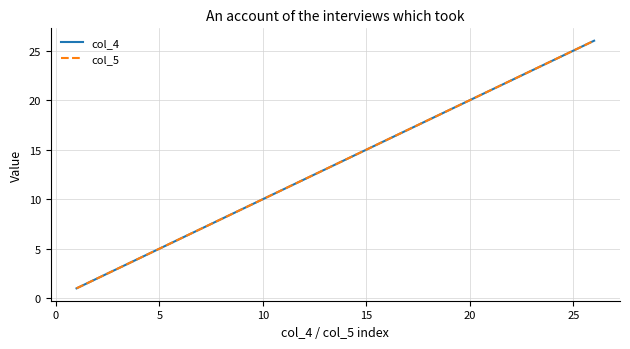

Reading left to right, transcribe all the data shown in this chart.

col_4: 1	2	3	4	5	6	7	8	9	10	11	12	13	14	15	16	17	18	19	20	21	22	23	24	25	26
col_5: 1	2	3	4	5	6	7	8	9	10	11	12	13	14	15	16	17	18	19	20	21	22	23	24	25	26